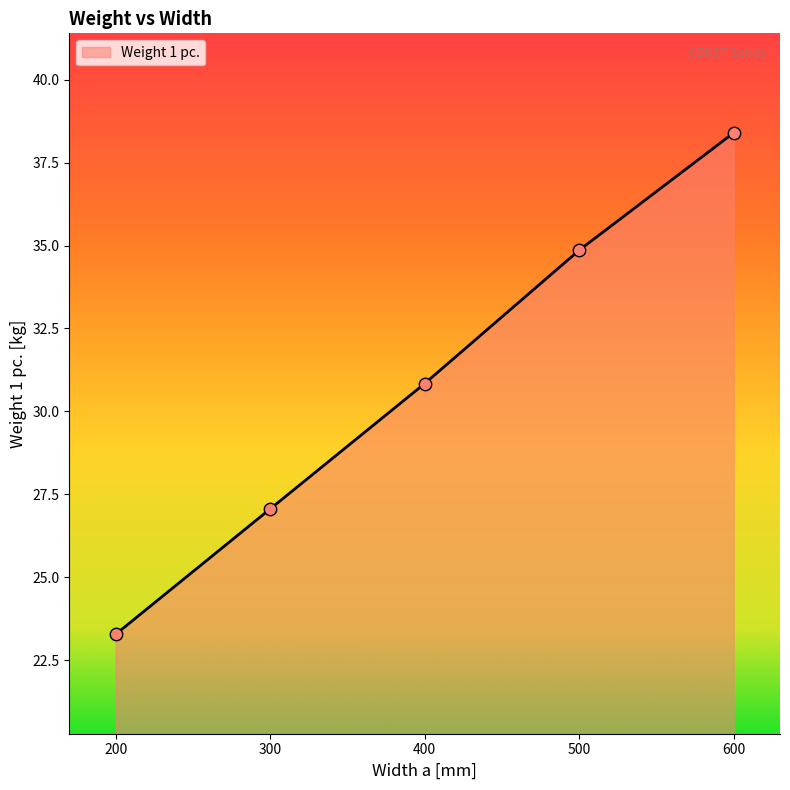

Between 500 and 600, which is larger?

600